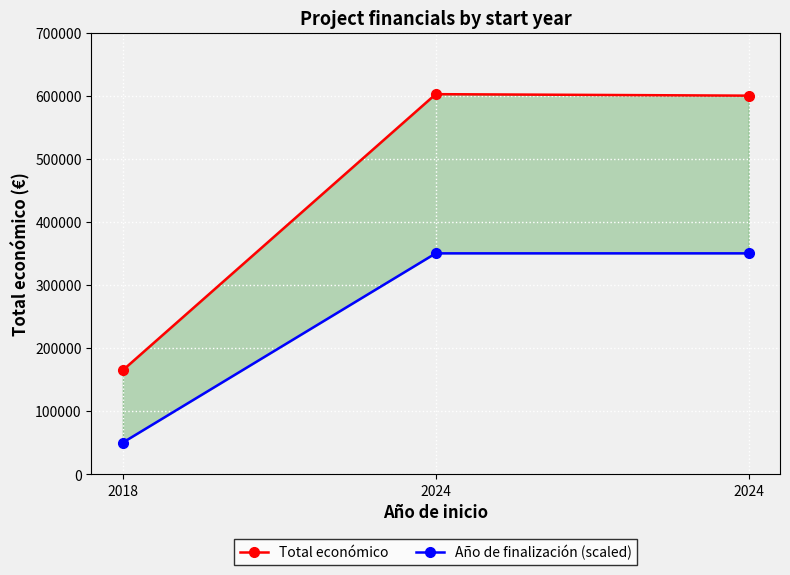

What is the value of the Año de finalización (scaled) point at the 2nd from the left?

350000.0